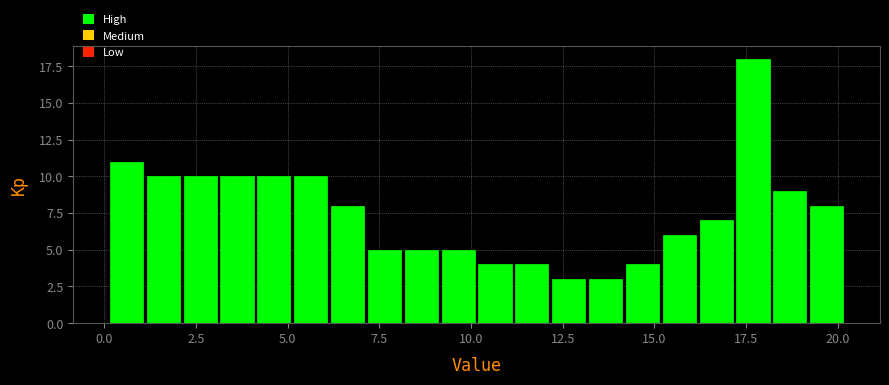

Read against the x-axis, roughly where is the centre of the tallest bar?

17.5